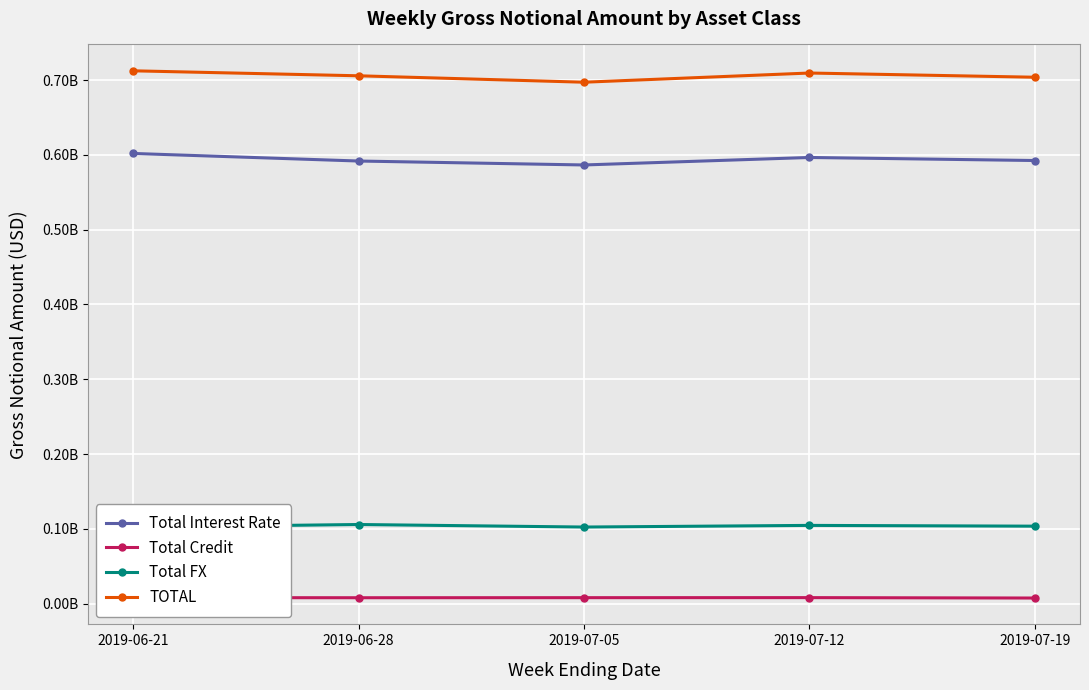

What is the difference between the highest and lowest values at 2019-06-21?

704153541